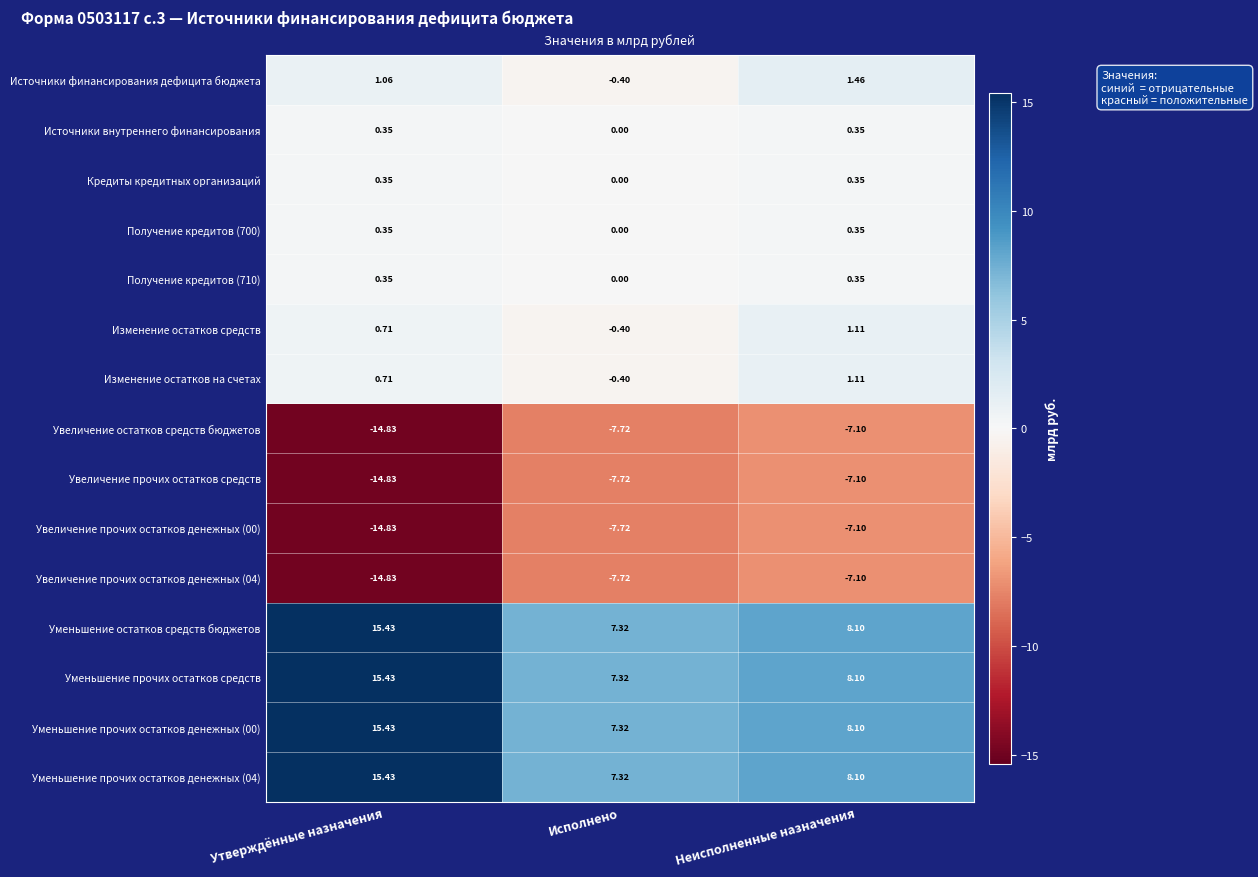

What is the total value across all series at Неисполненные назначения?

9.1